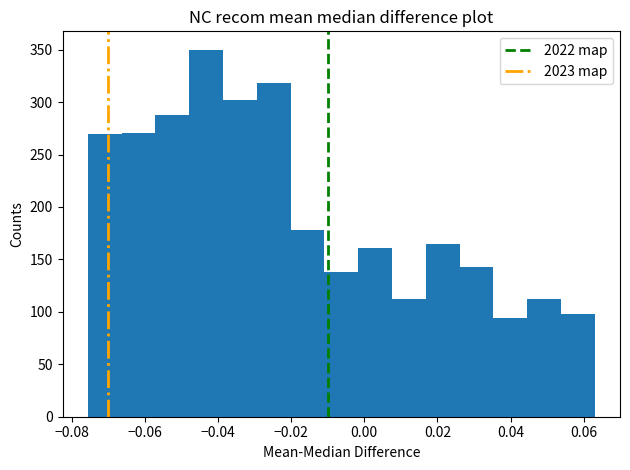

Reading left to right, list every bar in this chart as the range it spans on the x-axis followed by its height. Neither the bar edges nor the heights are printed on the chart, so give them approximately, as read against the axes.

-0.076 to -0.066: 270
-0.066 to -0.058: 270
-0.058 to -0.048: 290
-0.048 to -0.038: 350
-0.038 to -0.030: 300
-0.030 to -0.020: 320
-0.020 to -0.010: 180
-0.010 to -0.002: 140
-0.002 to 0.008: 160
0.008 to 0.016: 110
0.016 to 0.026: 165
0.026 to 0.036: 145
0.036 to 0.044: 95
0.044 to 0.054: 110
0.054 to 0.064: 100